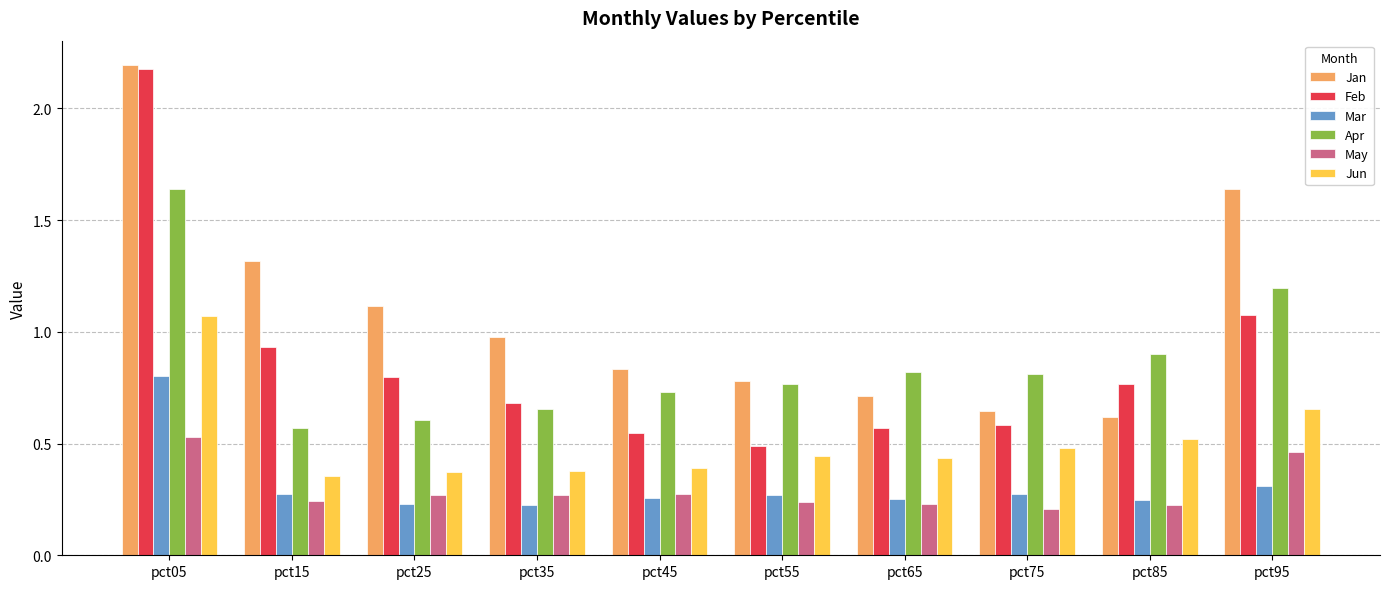

How many Mar values are between 0 and 1?

10